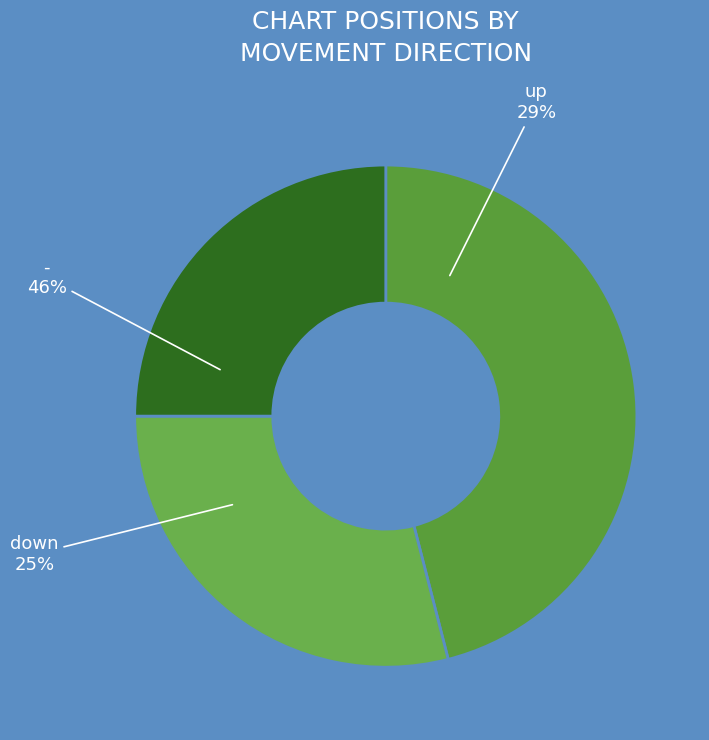

Combined, what portion of the pie is up and down?

54.0%